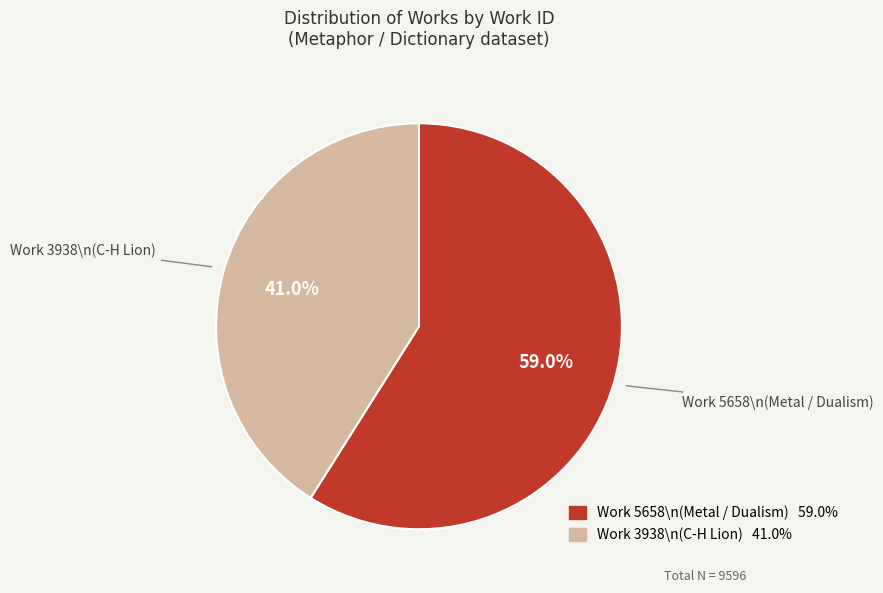

How many segments does this pie chart have?

2